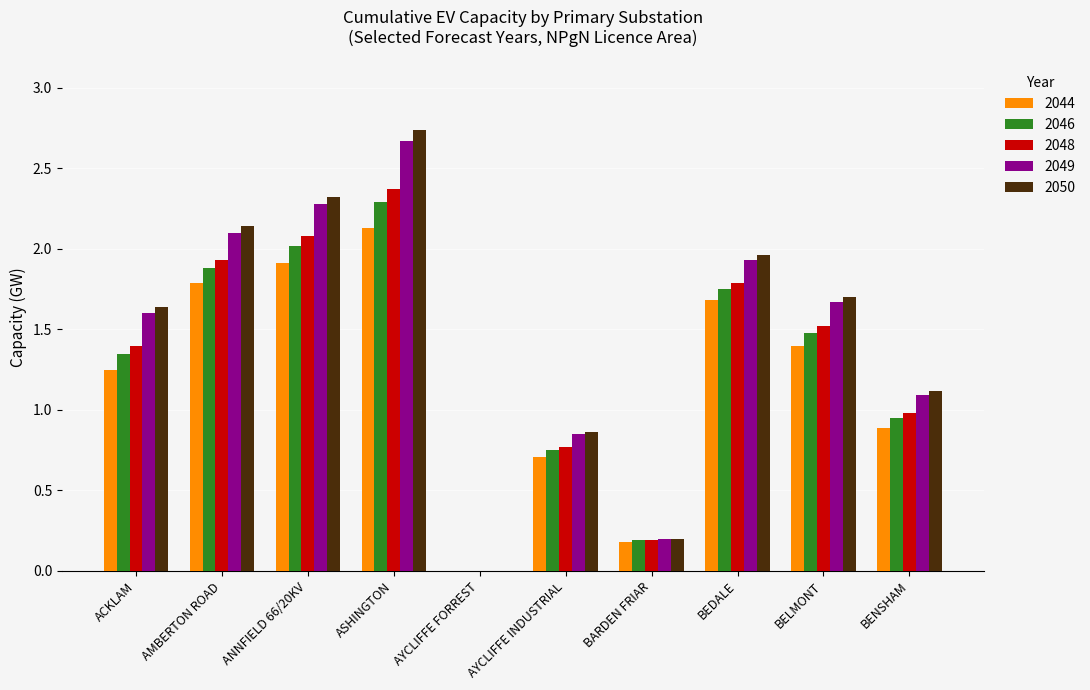

Which category has the highest value across all series?

ASHINGTON